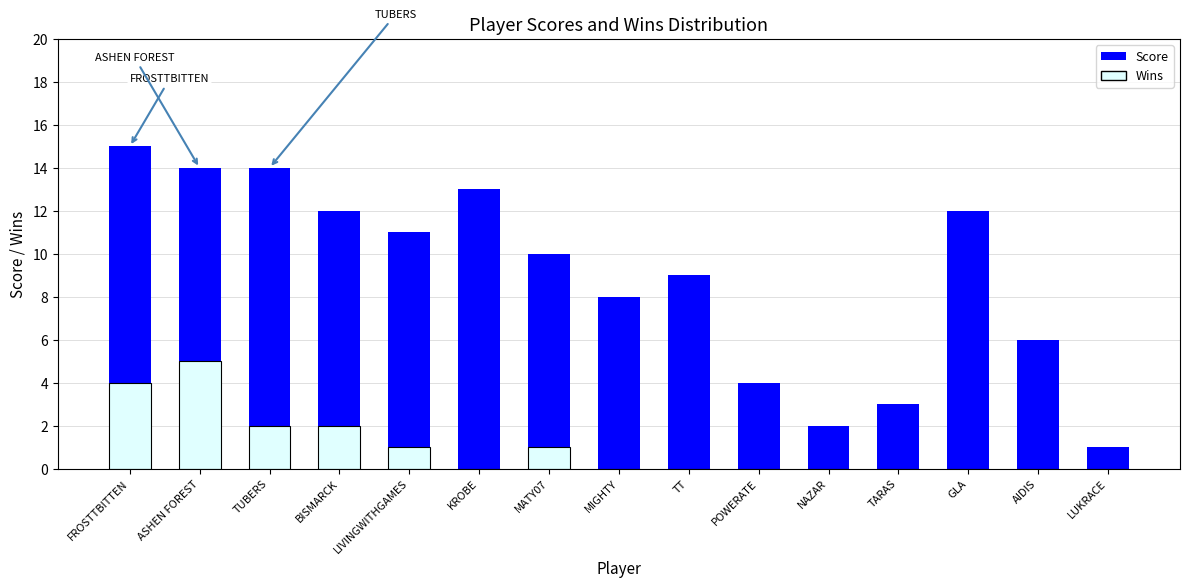

At which label does Score reach its minimum?

LUKRACE